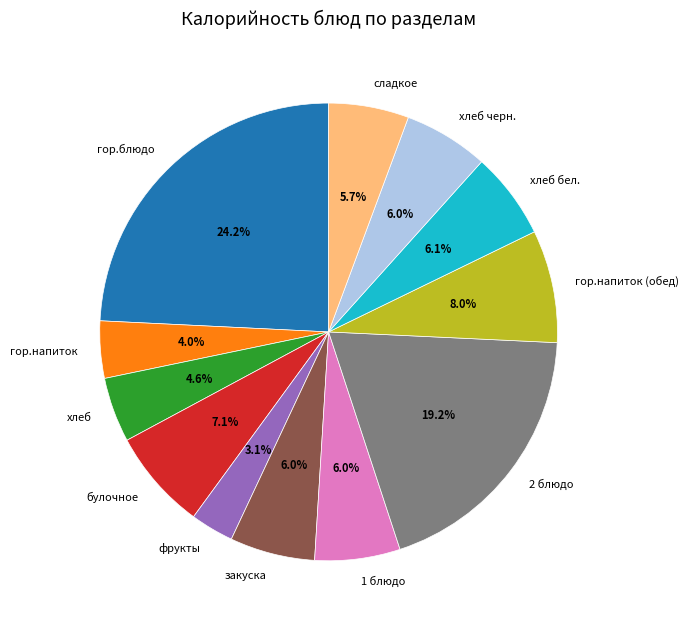

Combined, what portion of the pie is хлеб бел. and гор.напиток (обед)?

14.1%